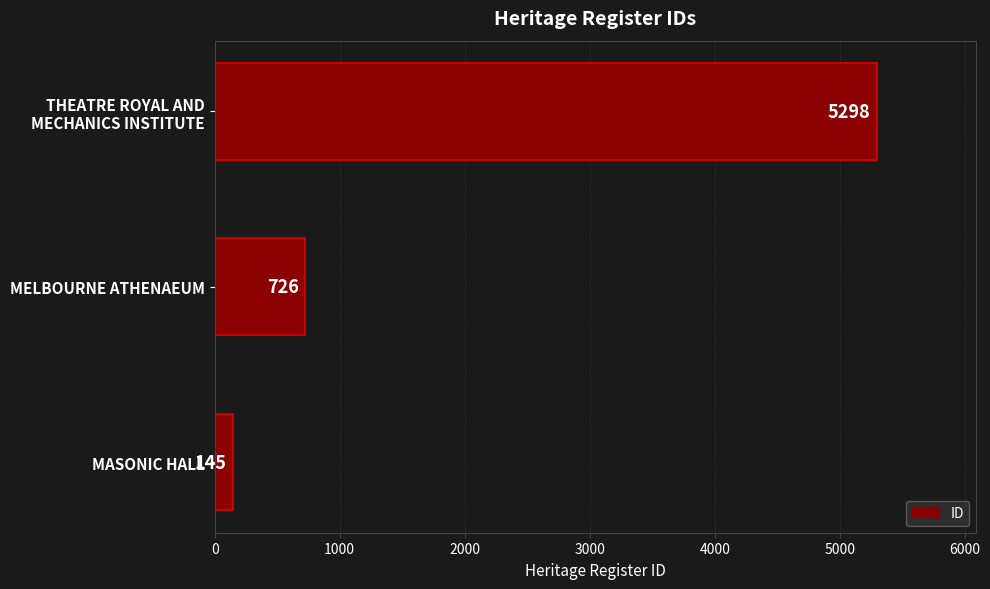

What is the change in value from MASONIC HALL to MELBOURNE ATHENAEUM?

+581